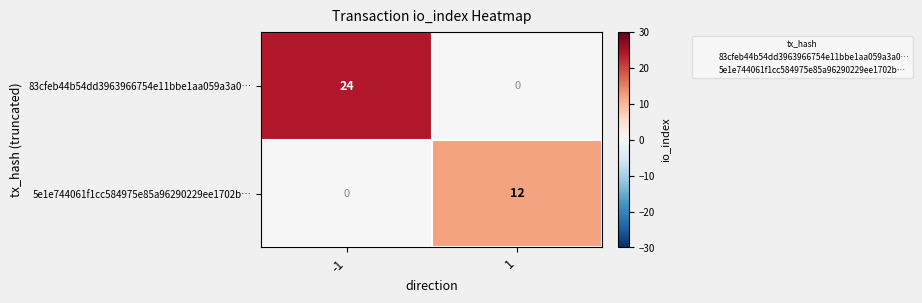

How many data points does each series have?

2